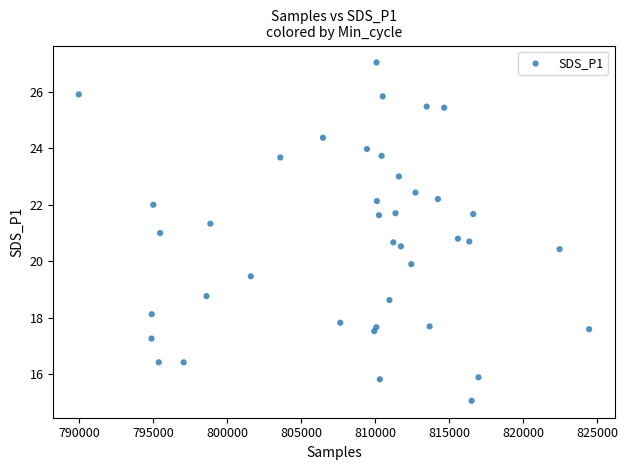

What is the range of Y values (max minus min)?

12.0